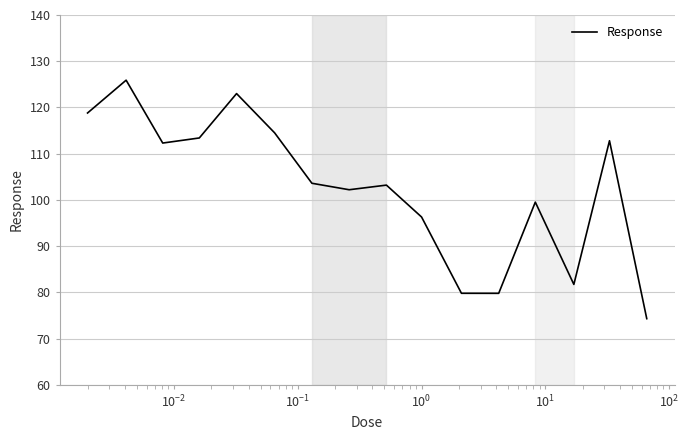

Reading left to right, what are all the values shown in this chart?

118.8	125.9	112.3	113.4	123.0	114.5	103.6	102.2	103.2	96.3	79.8	79.8	99.5	81.7	112.8	74.3